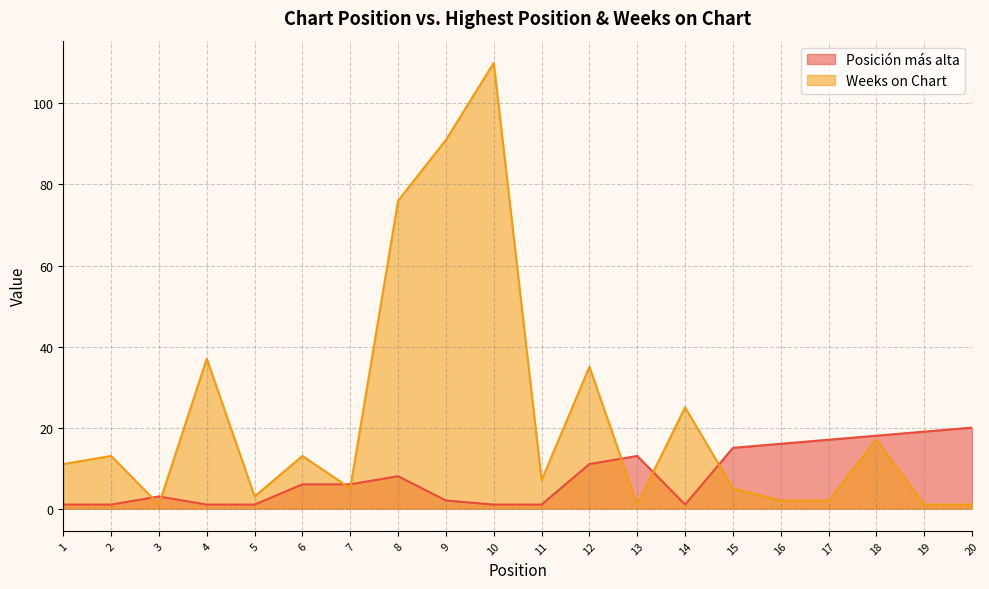

How many lines are shown in the chart?

2